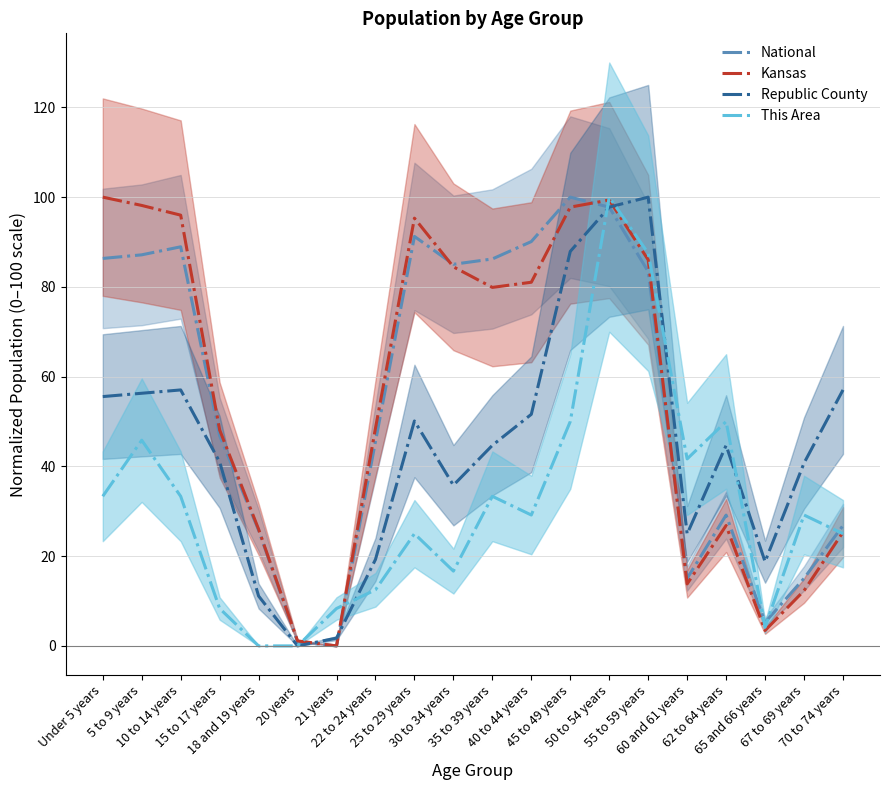

Read the Kansas value at 50 to 54 years.

99.4